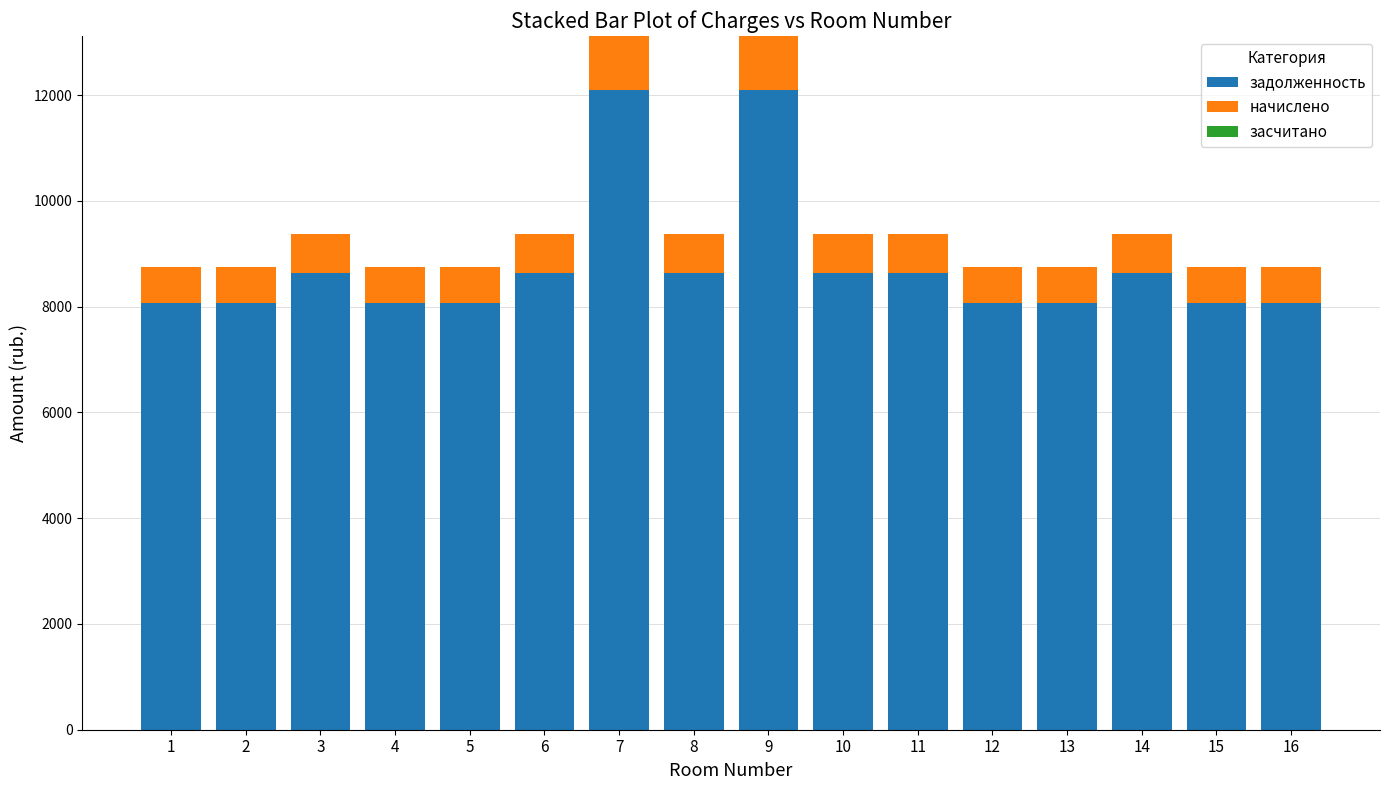

What is the minimum value for задолженность?

8064.0